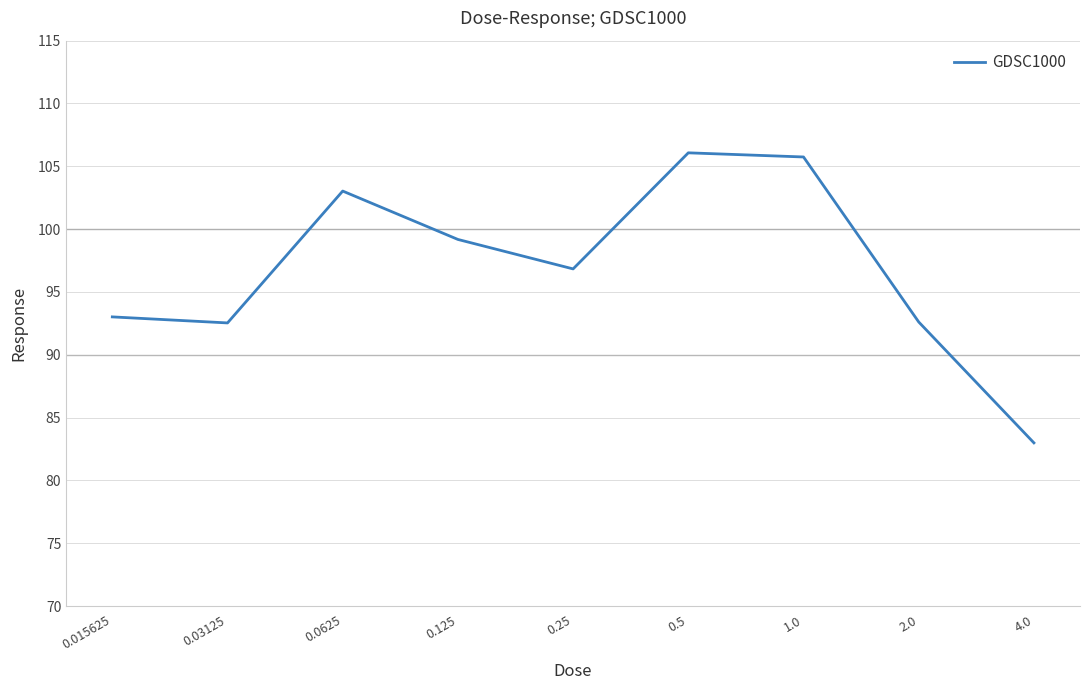

What is the greatest value displayed?

106.1